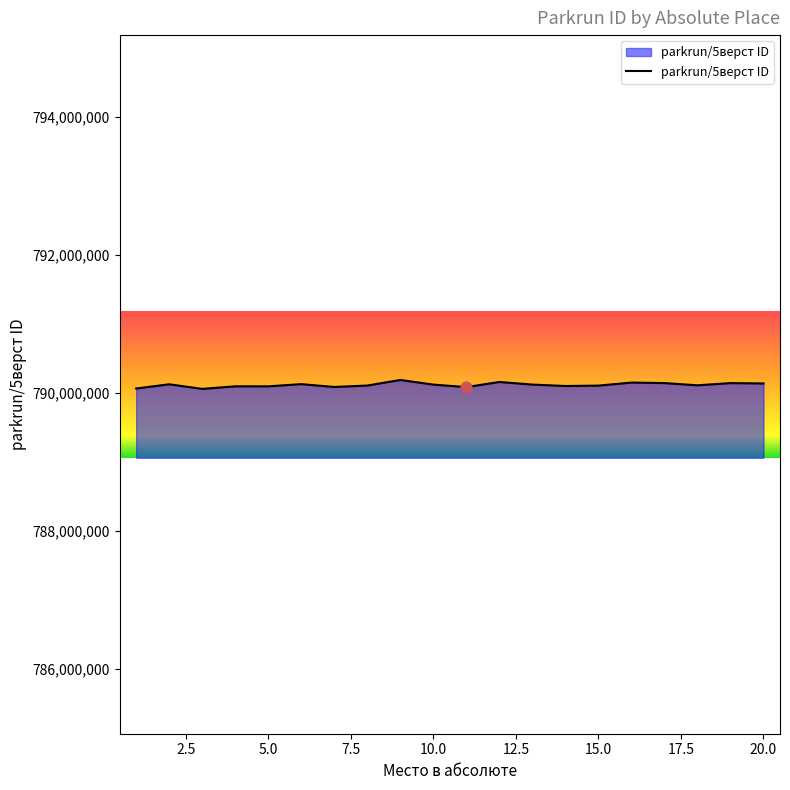

What is the smallest value displayed?

790057308